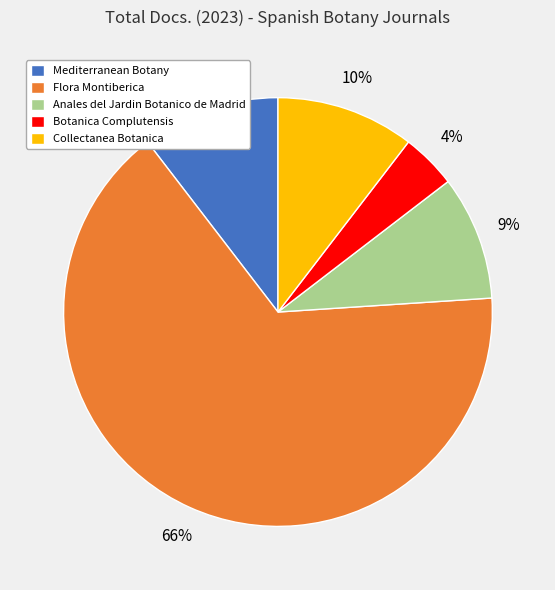

Which category has the biggest portion of the pie?

Flora Montiberica